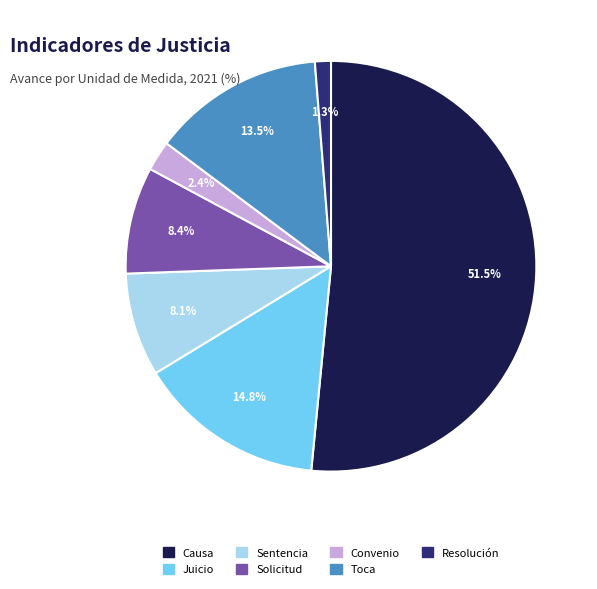

How many segments does this pie chart have?

7